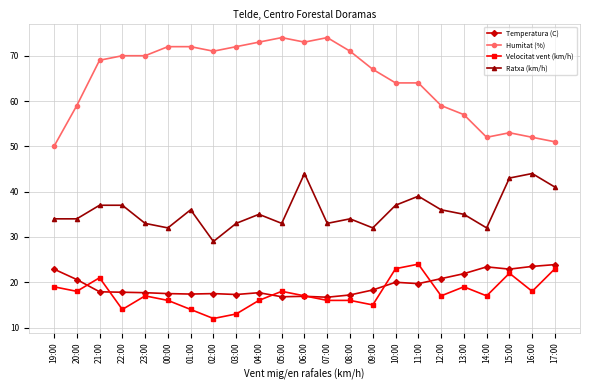

Count the number of categories in the chart.

23